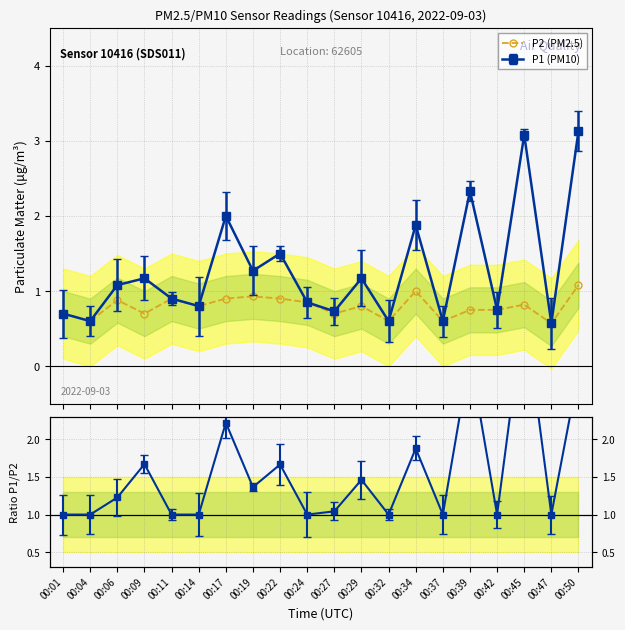

Where is the first local maximum?

00:06